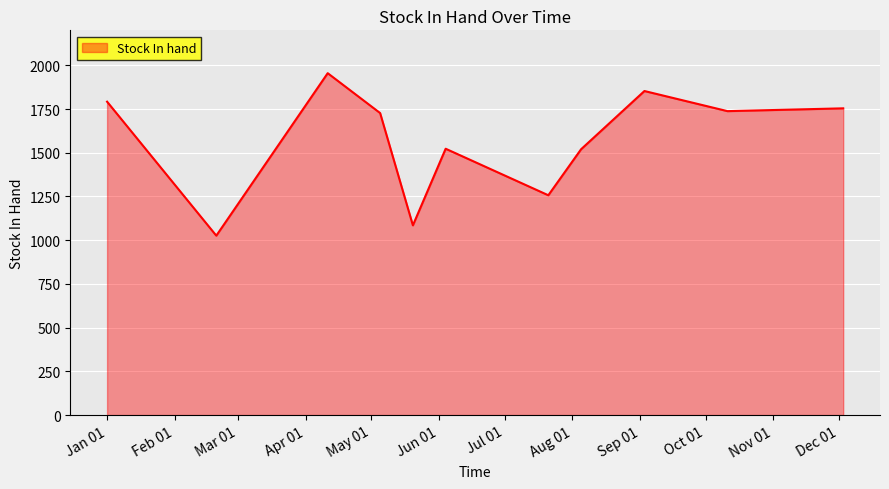

What is the minimum value shown in the chart?

1026